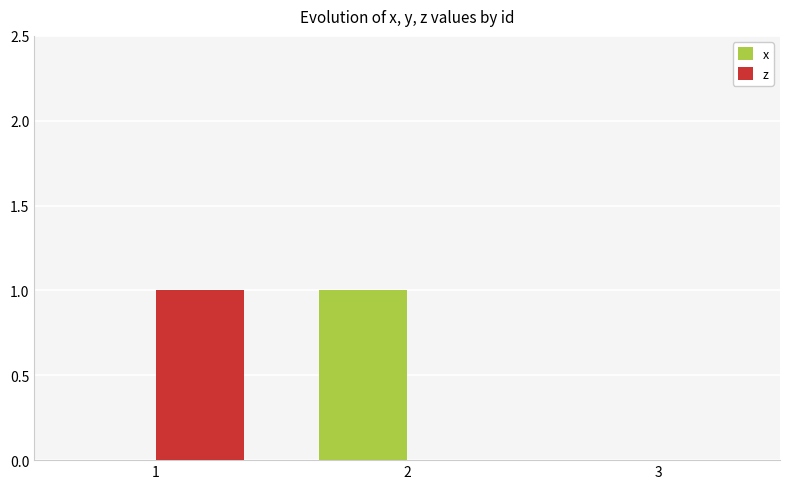

Is it true that z equals 1 at 2?

False